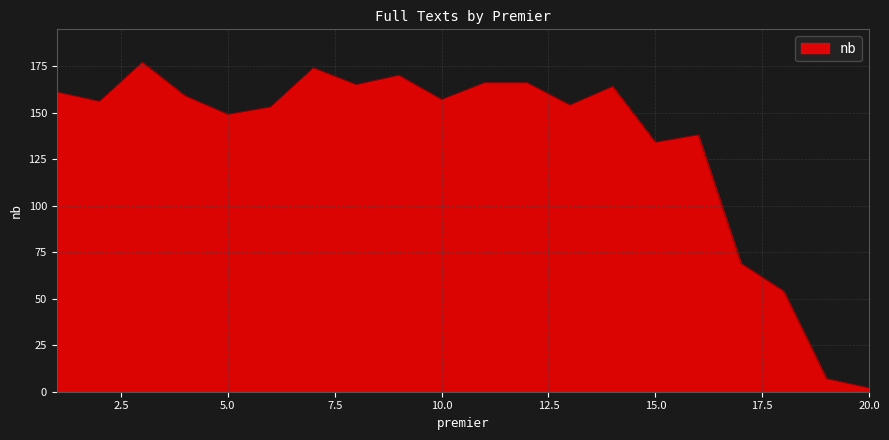

What is the greatest value displayed?

177